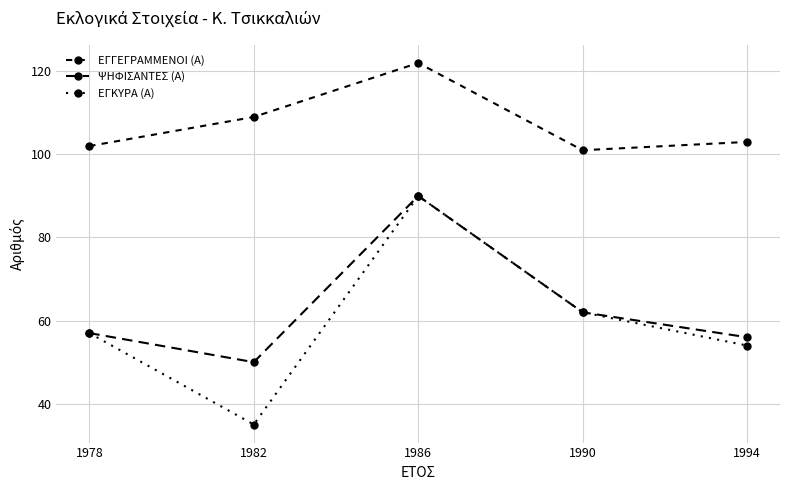

Reading right to left, transcribe all the data shown in this chart.

ΕΓΓΕΓΡΑΜΜΕΝΟΙ (Α): 103	101	122	109	102
ΨΗΦΙΣΑΝΤΕΣ (Α): 56	62	90	50	57
ΕΓΚΥΡΑ (Α): 54	62	90	35	57